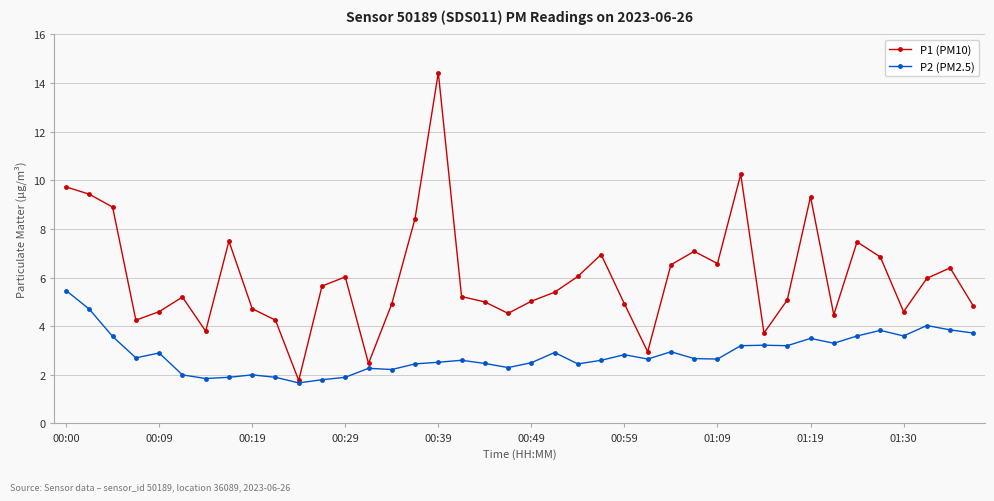

True or false: P2 (PM2.5) has more than 2 interior local peaks.

True